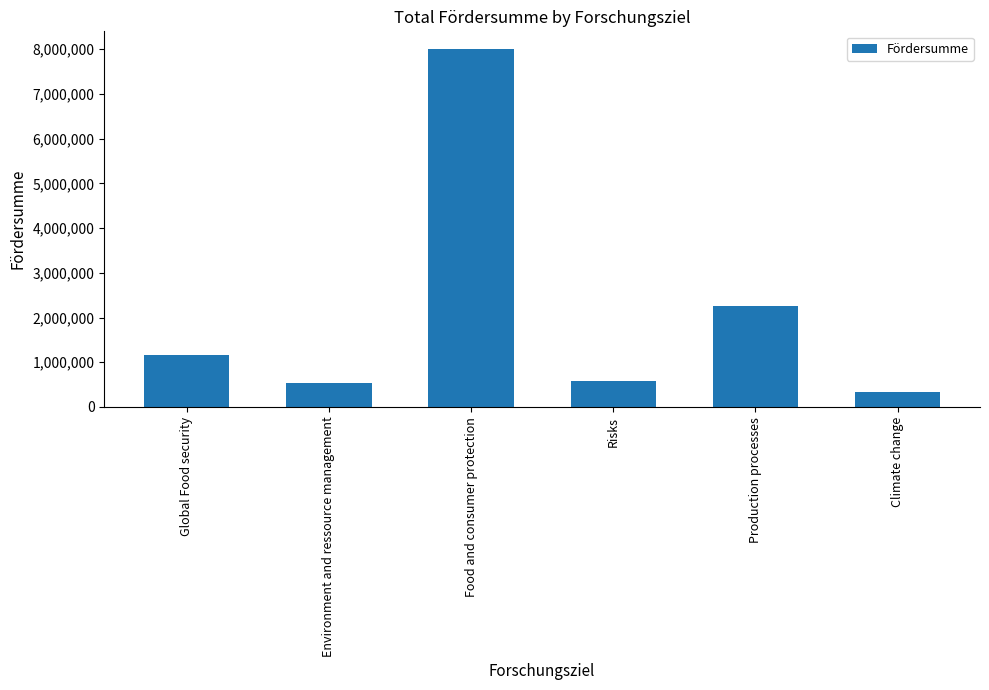

Read the value at Food and consumer protection.

7999097